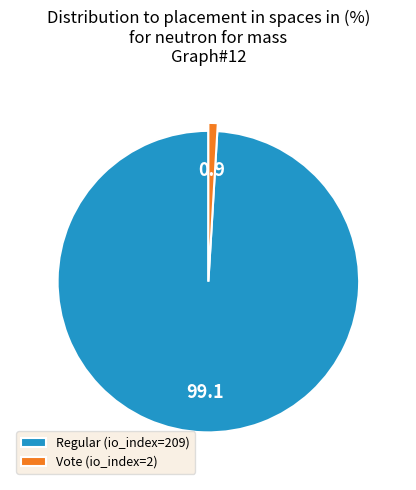

Approximately how many times larger is the value at Regular (io_index=209) compared to Vote (io_index=2)?

104.5